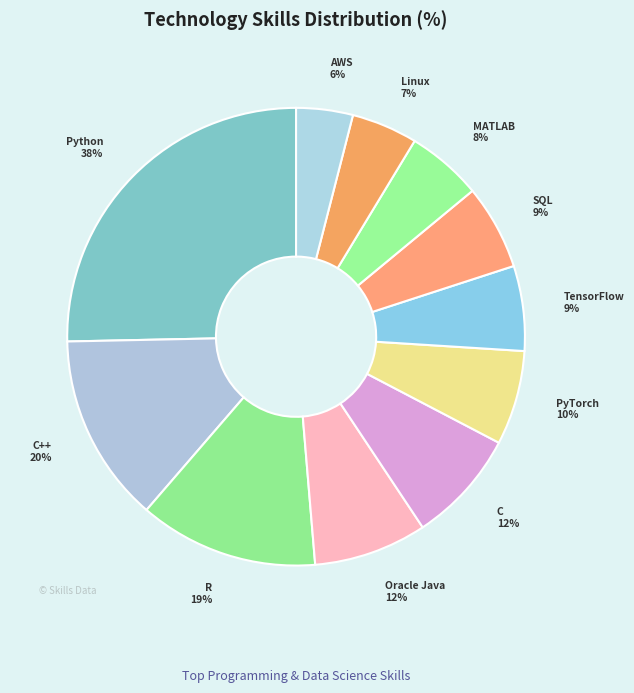

Approximately how many times larger is the value at Python compared to PyTorch?

3.8